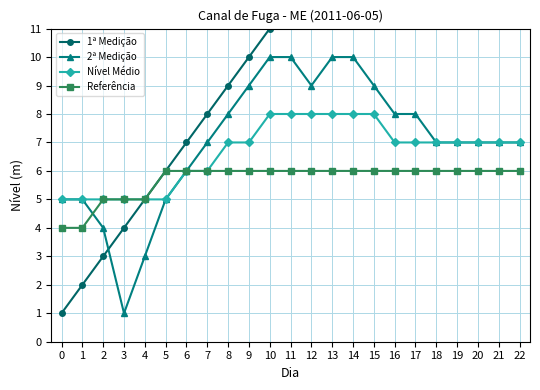

What is the value of the Referência point at the 2nd from the left?

4